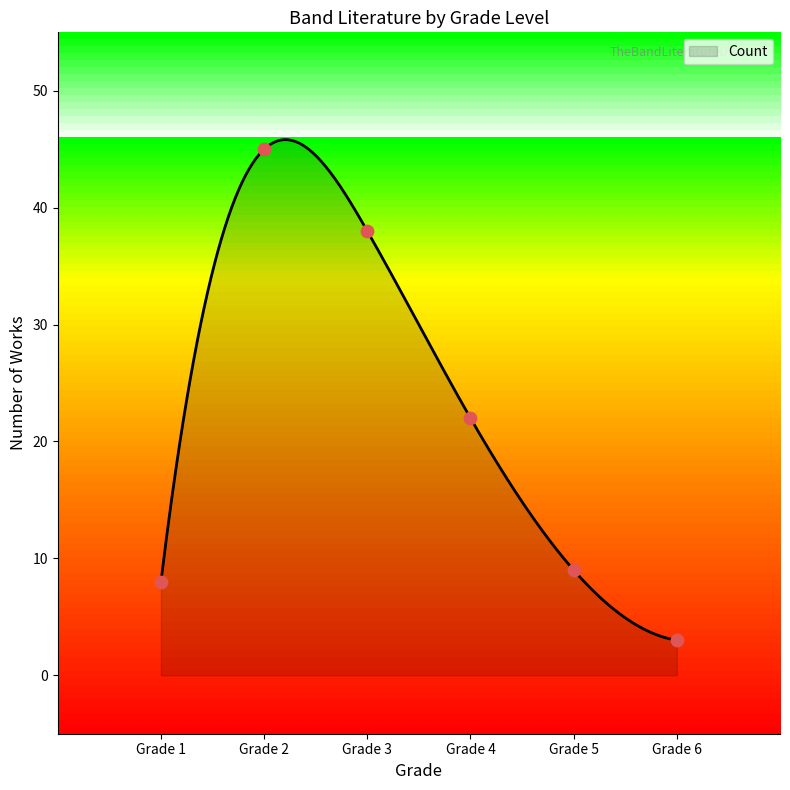

What is the ratio of the value at Grade 2 to the value at Grade 1?

5.6